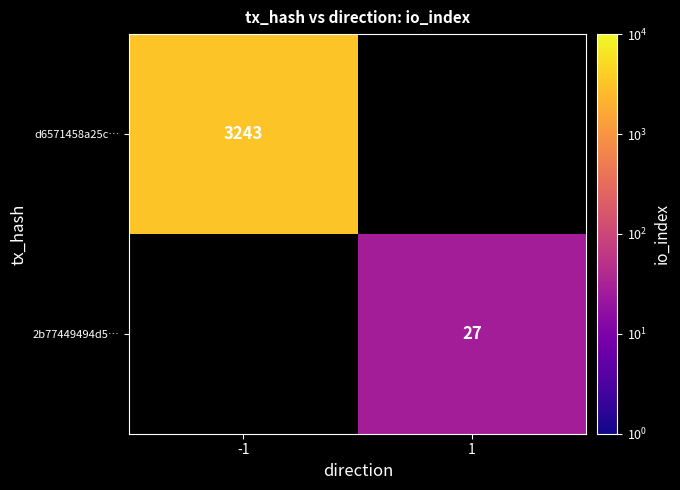

The value of 2b77449494d5… at 1 is 27. True or false?

True